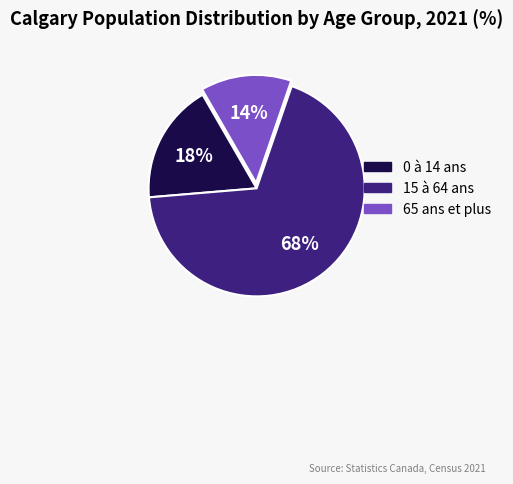

Rank the categories by value from highest to lowest.

15 à 64 ans, 0 à 14 ans, 65 ans et plus